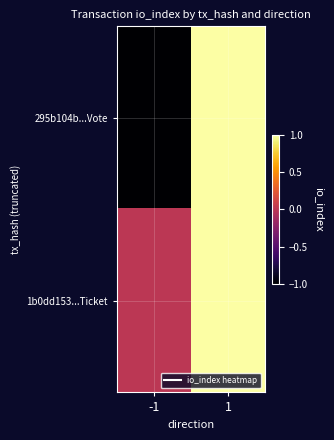

List the series in order of their peak value, highest first.

295b104b...Vote, 1b0dd153...Ticket